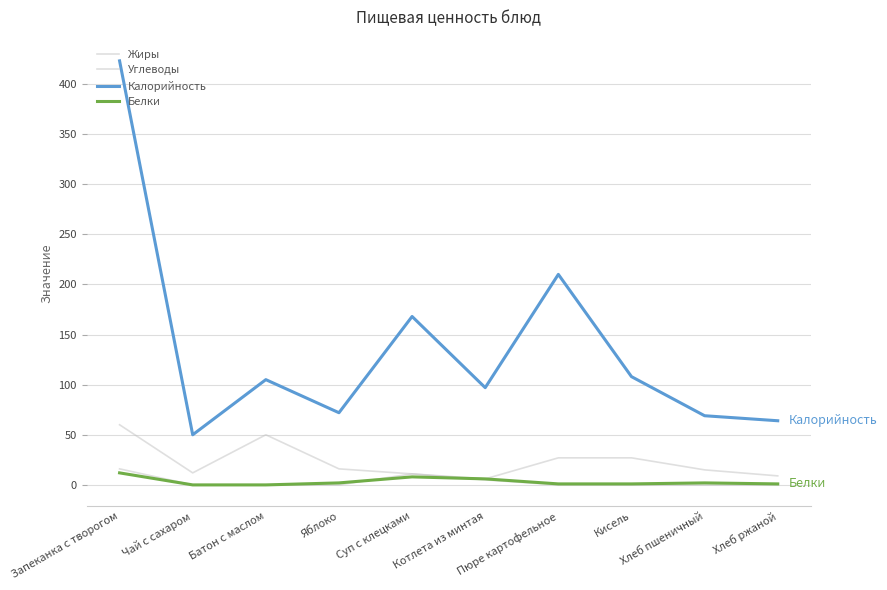

The Калорийность series shows 105 at Батон с маслом. True or false?

True